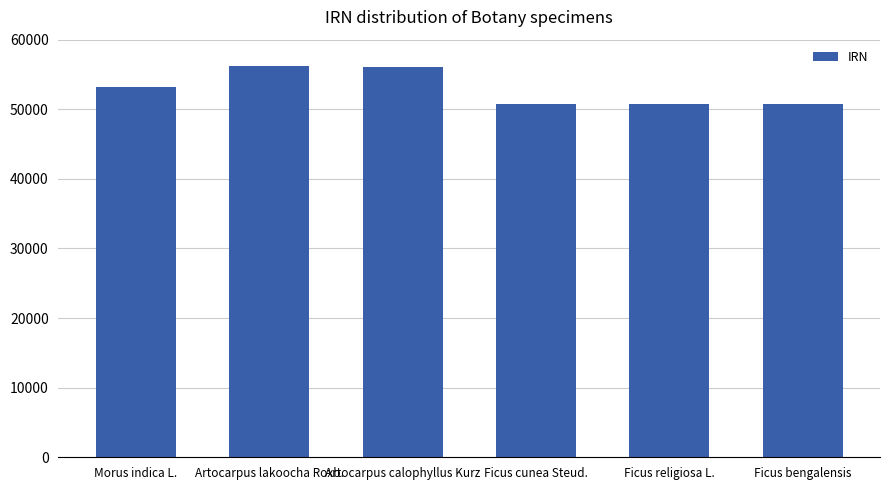

What is the difference between the values at Morus indica L. and Ficus bengalensis?

2517